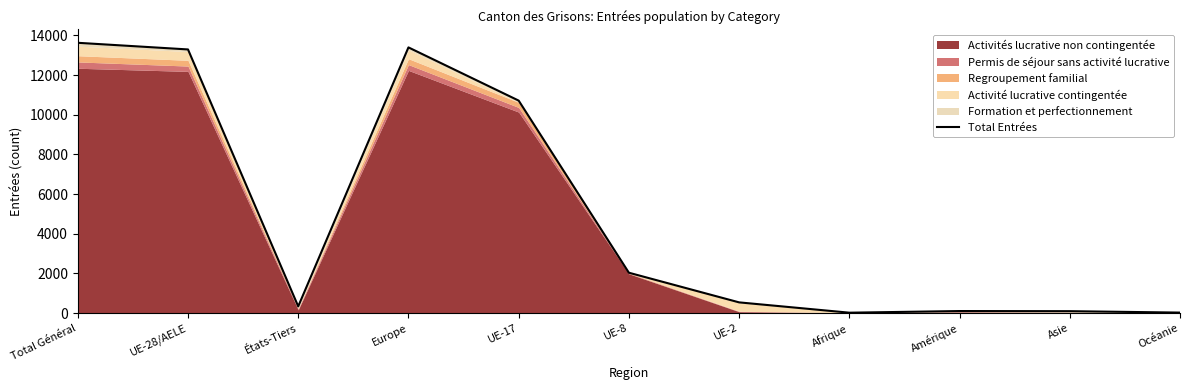

What is the value of the 3rd point from the left?

335